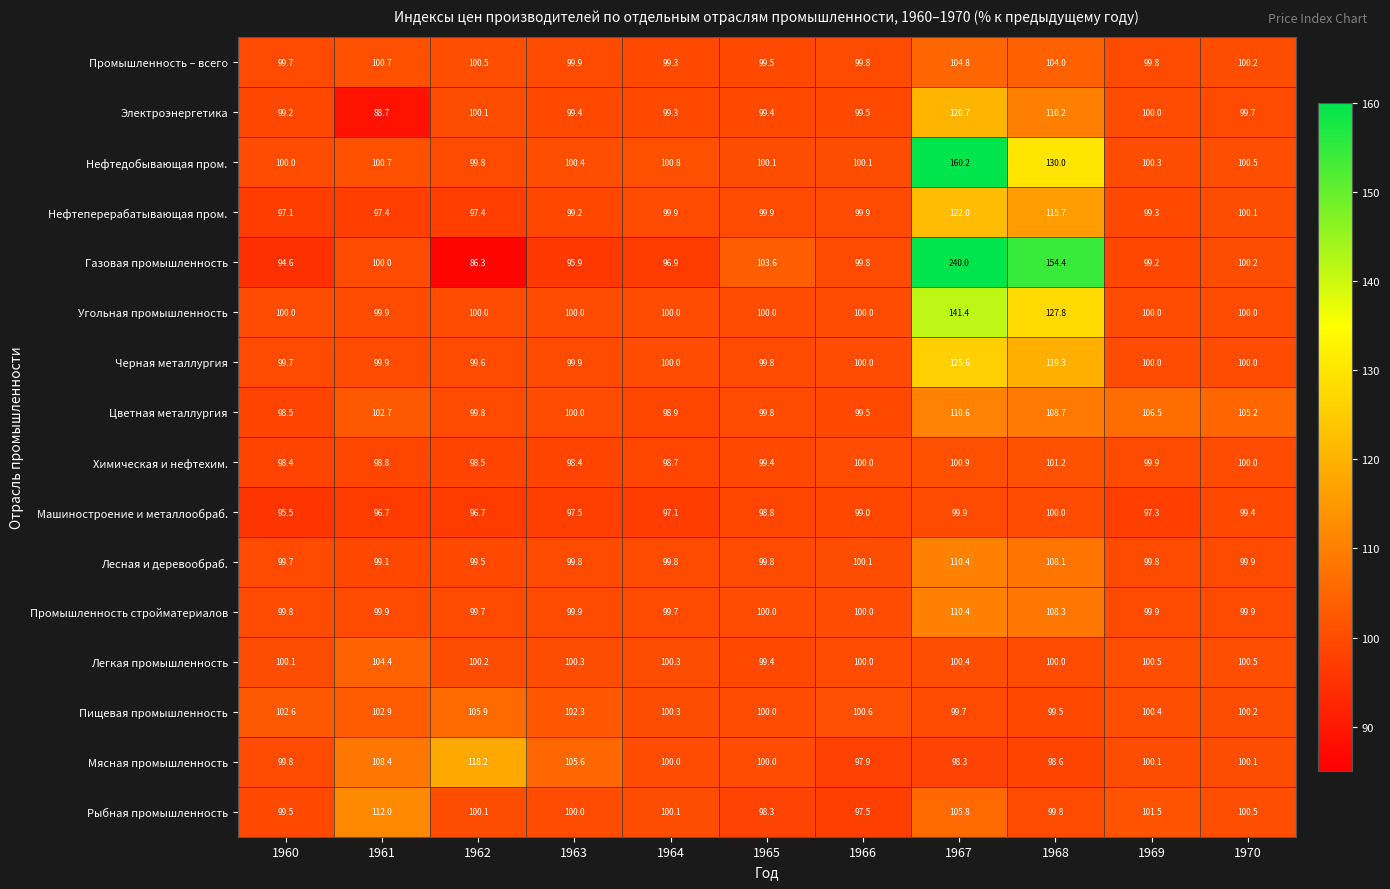

Where does the Цветная металлургия series first go above 100?

1961